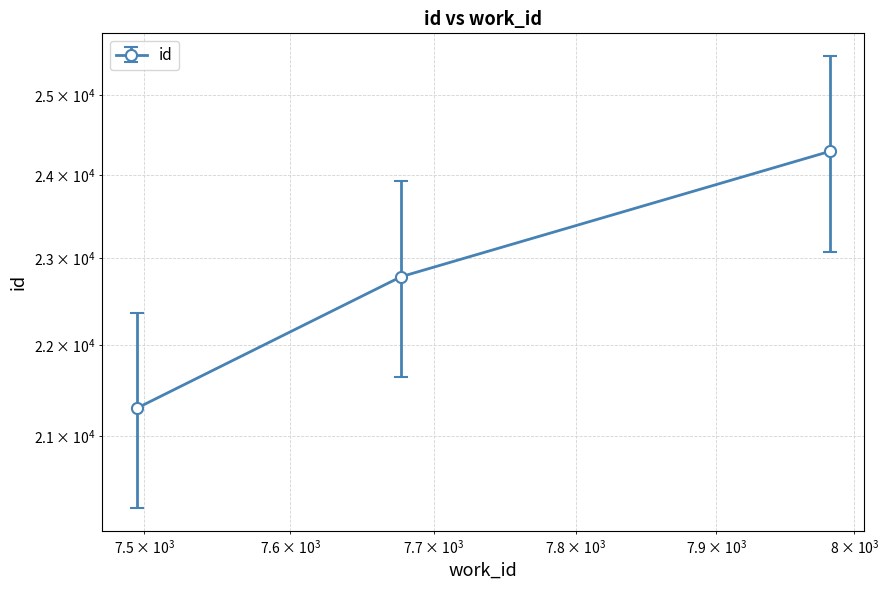

What is the value of the 3rd point from the left?

24288